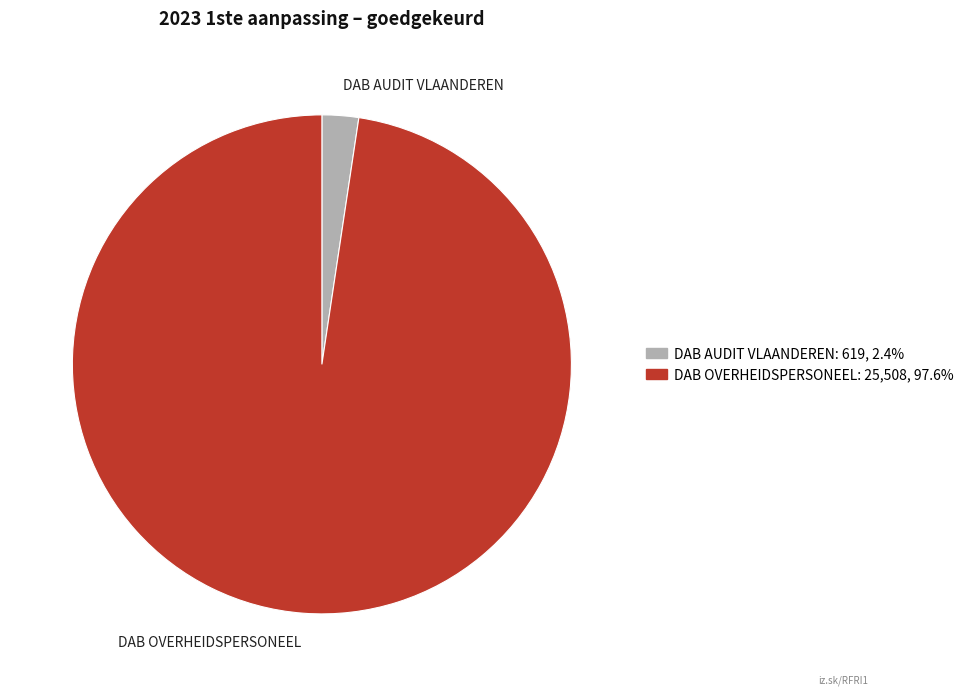

Which has a higher value, DAB AUDIT VLAANDEREN or DAB OVERHEIDSPERSONEEL?

DAB OVERHEIDSPERSONEEL